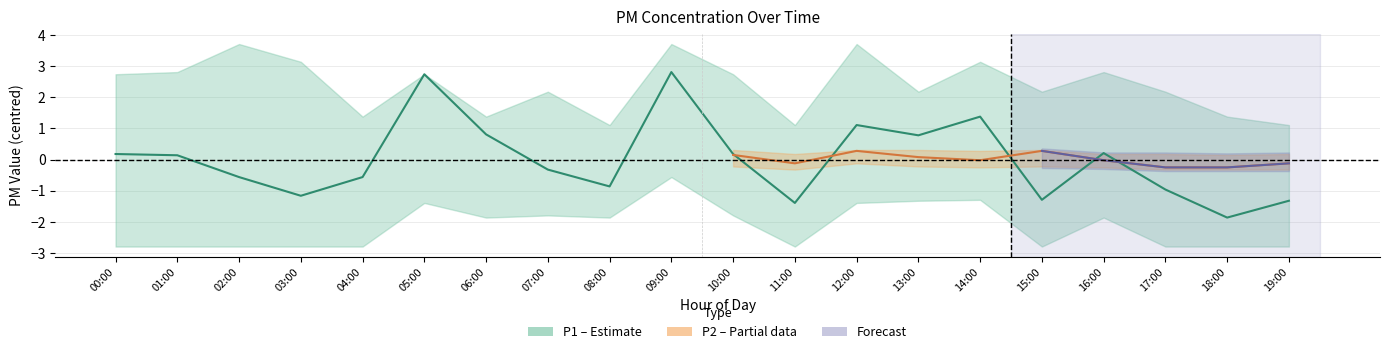

In P2_upper, how many points are higher than both neighbors (excluding endpoints)?

1